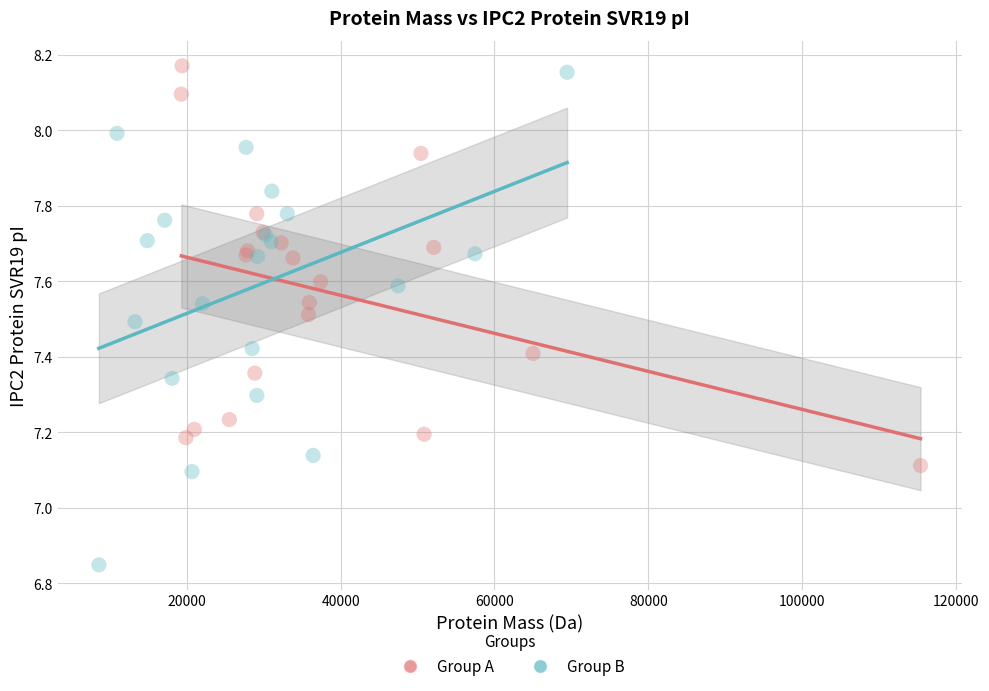

Which series contains the lowest Y value?

Group B